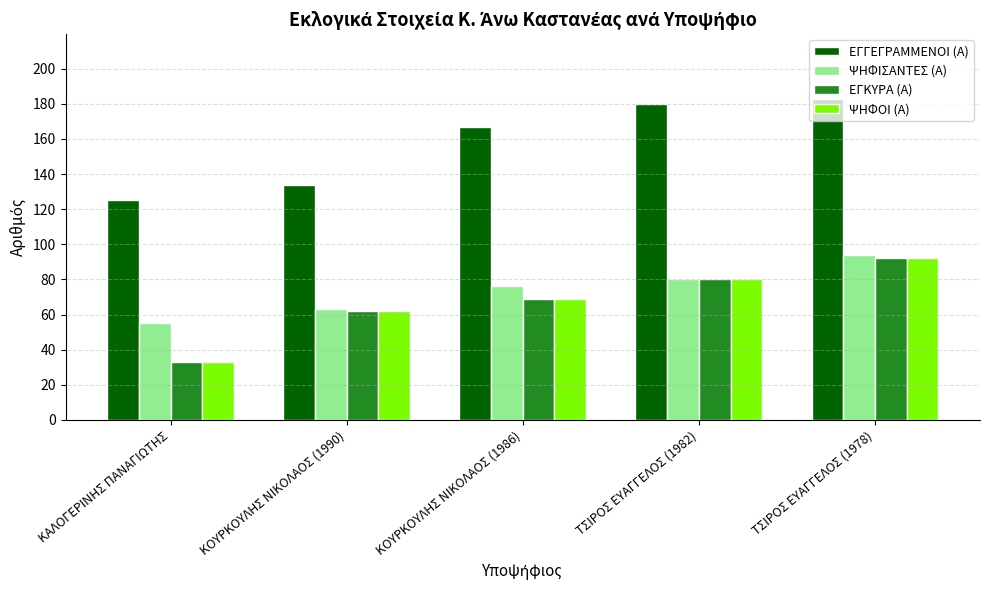

The ΨΗΦΟΙ (Α) series shows 69 at ΚΟΥΡΚΟΥΛΗΣ ΝΙΚΟΛΑΟΣ (1986). True or false?

True